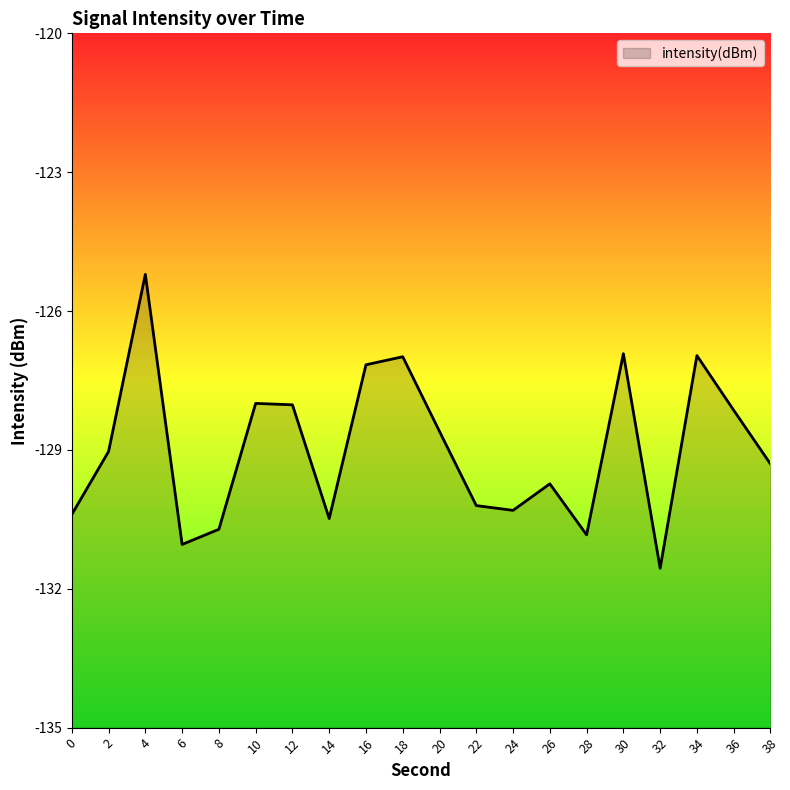

The value at 16 is -49.6. True or false?

False